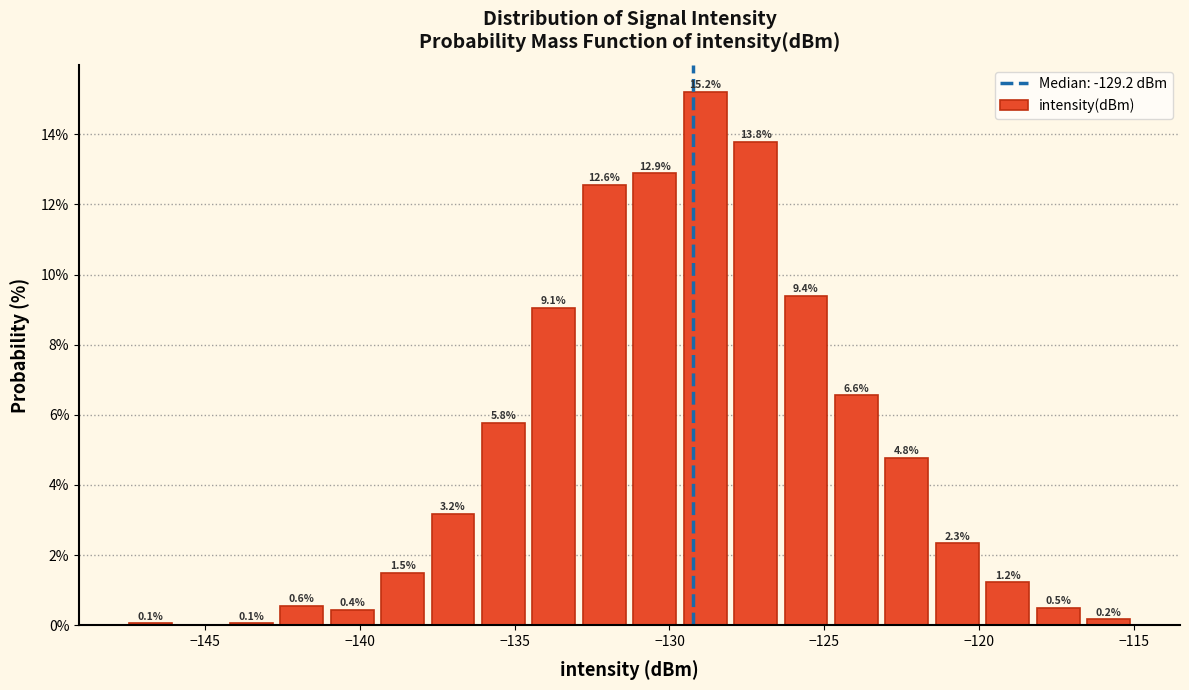

Read against the x-axis, roughly where is the centre of the tallest bar?

-129.0